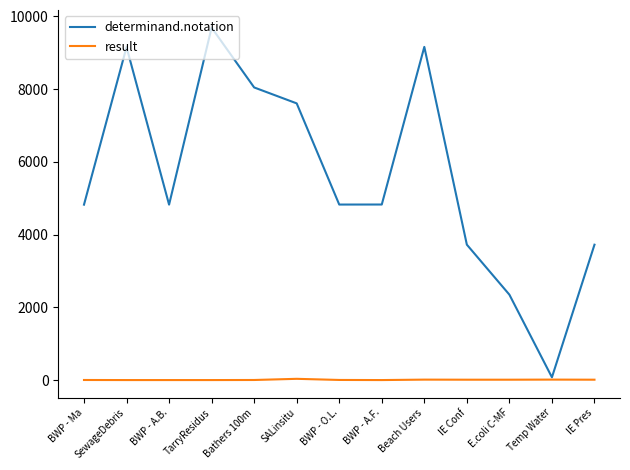

What is the greatest value displayed?

9691.0